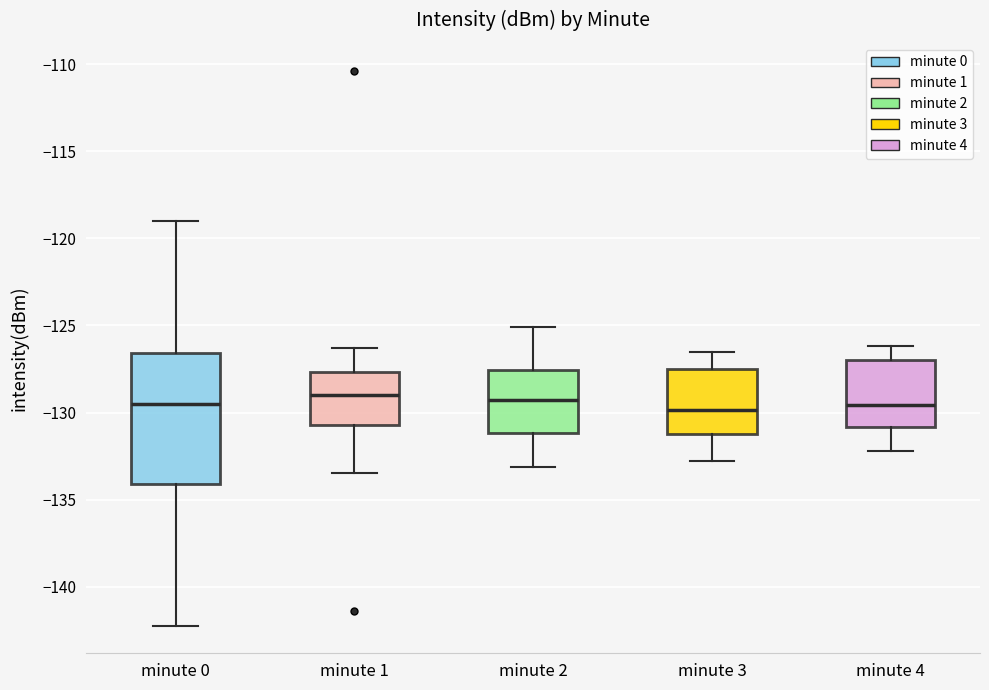

Reading left to right, read every box against the y-axis: the position of its median line, the range the box covers, and the ends of its whiskers. The values are not printed on the chart, so give them approximately, as read against the axis.

minute 0: median -129.5, box -134.0 to -126.5, whiskers -142.0 to -119.0
minute 1: median -129.0, box -130.5 to -127.5, whiskers -133.5 to -126.5
minute 2: median -129.5, box -131.0 to -127.5, whiskers -133.0 to -125.0
minute 3: median -130.0, box -131.0 to -127.5, whiskers -133.0 to -126.5
minute 4: median -129.5, box -131.0 to -127.0, whiskers -132.0 to -126.0